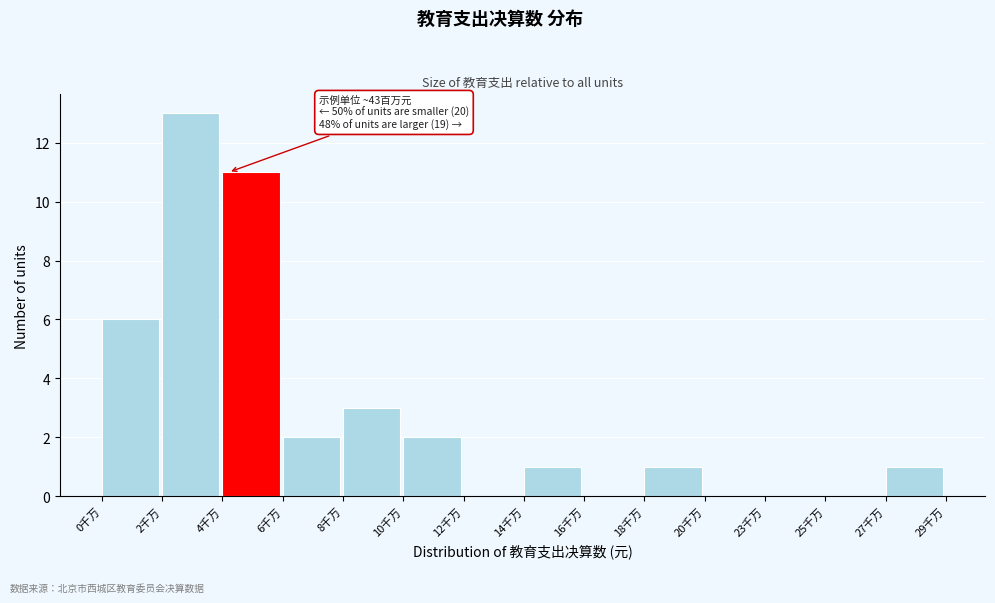

Reading left to right, extract all data points from this chart.

0千万=6	2千万=13	4千万=11	6千万=2	8千万=3	10千万=2	12千万=0	14千万=1	16千万=0	18千万=1	20千万=0	23千万=0	25千万=0	27千万=1